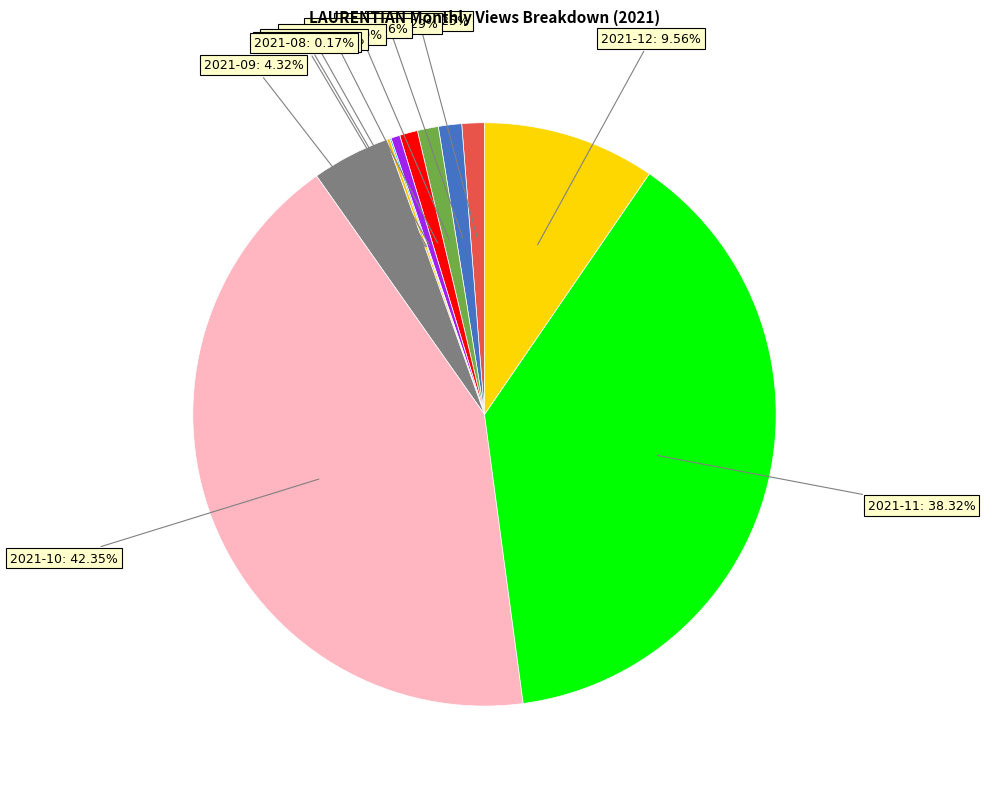

Which category has the biggest portion of the pie?

2021-10